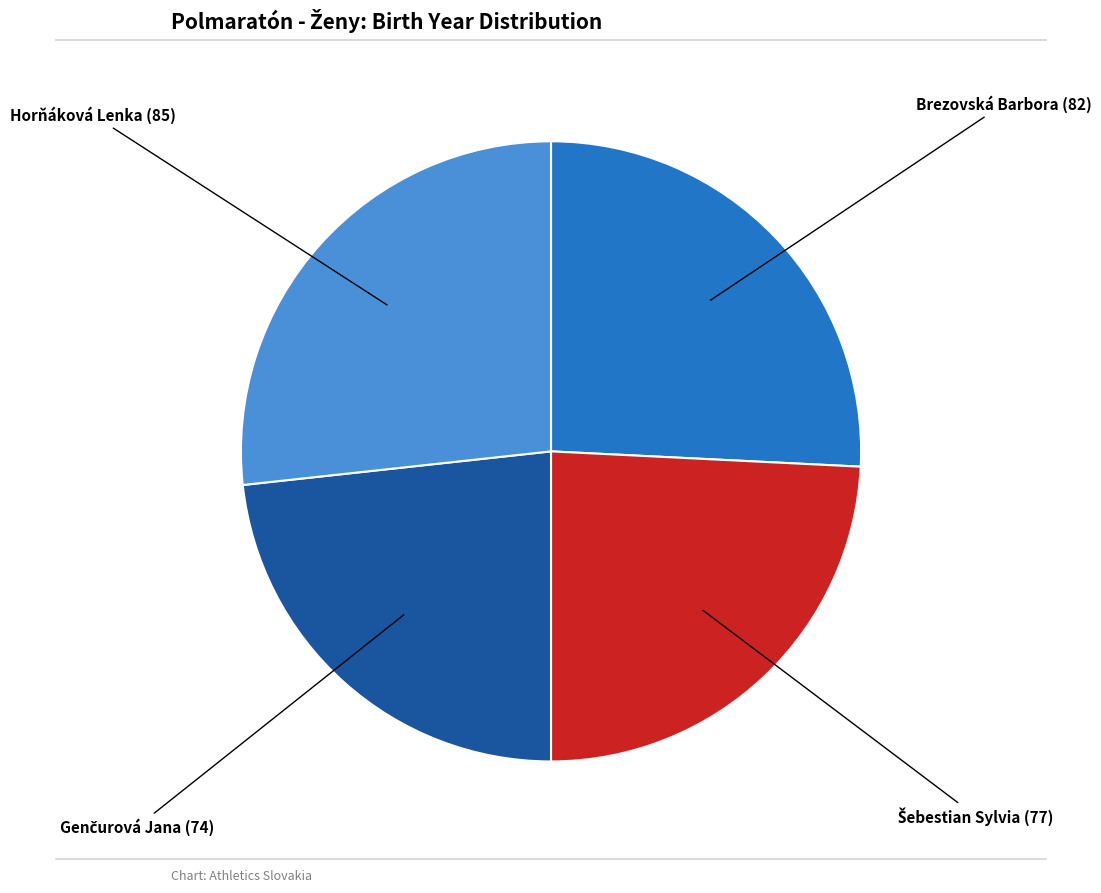

Is there any slice that represents more than half of the pie?

No